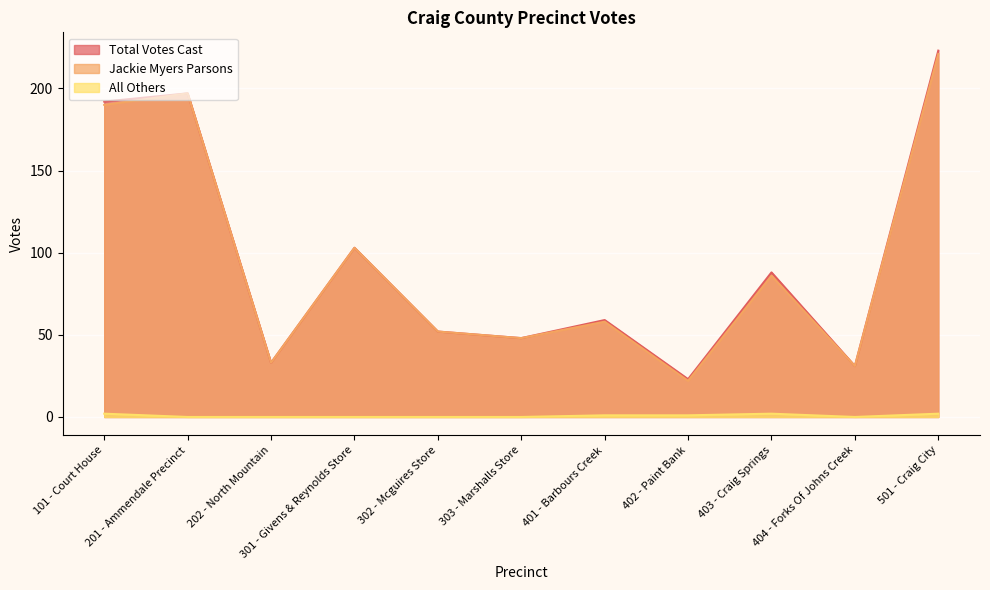

What is the value of the Total Votes Cast point at the 10th from the left?

31